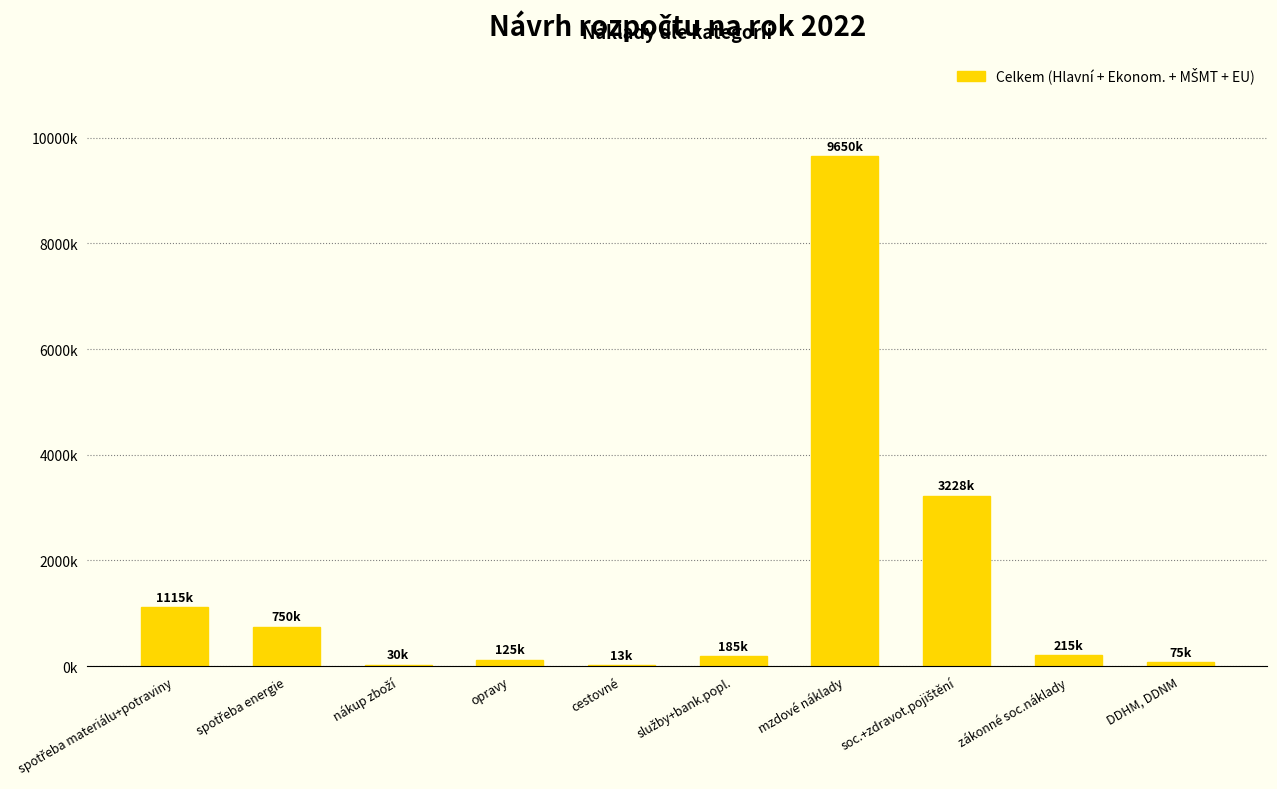

Reading right to left, extract all data points from this chart.

DDHM, DDNM=75000	zákonné soc.náklady=215000	soc.+zdravot.pojištění=3228000	mzdové náklady=9650000	služby+bank.popl.=185000	cestovné=13000	opravy=125000	nákup zboží=30000	spotřeba energie=750000	spotřeba materiálu+potraviny=1115000